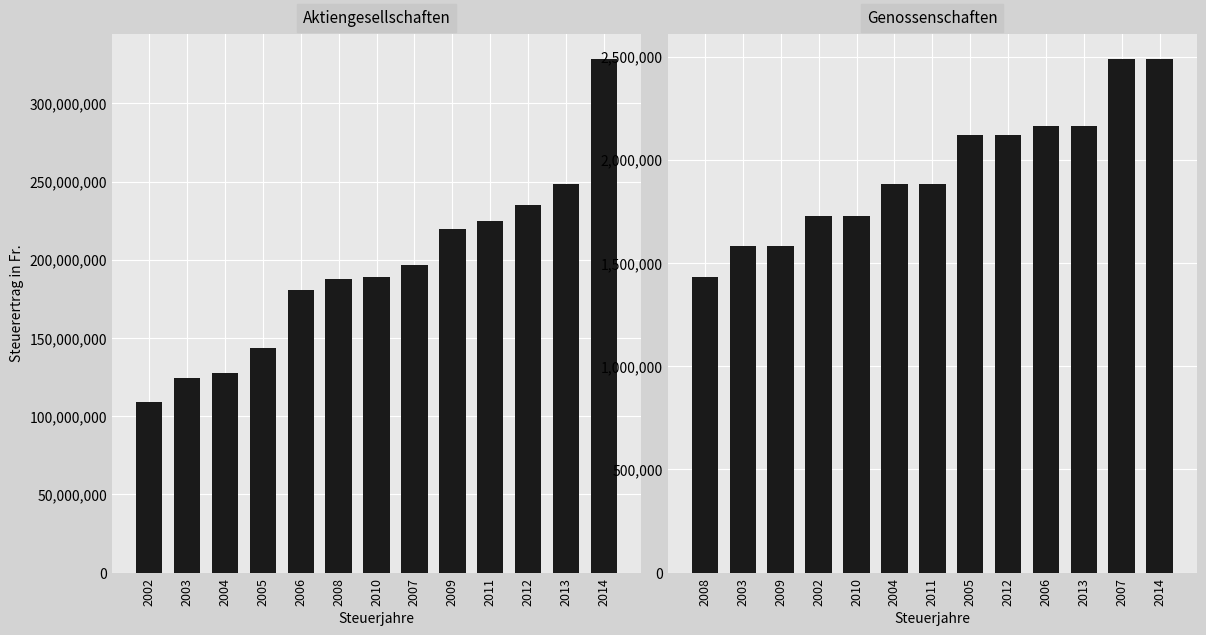

List the series in order of their peak value, highest first.

Aktiengesellschaften, Genossenschaften